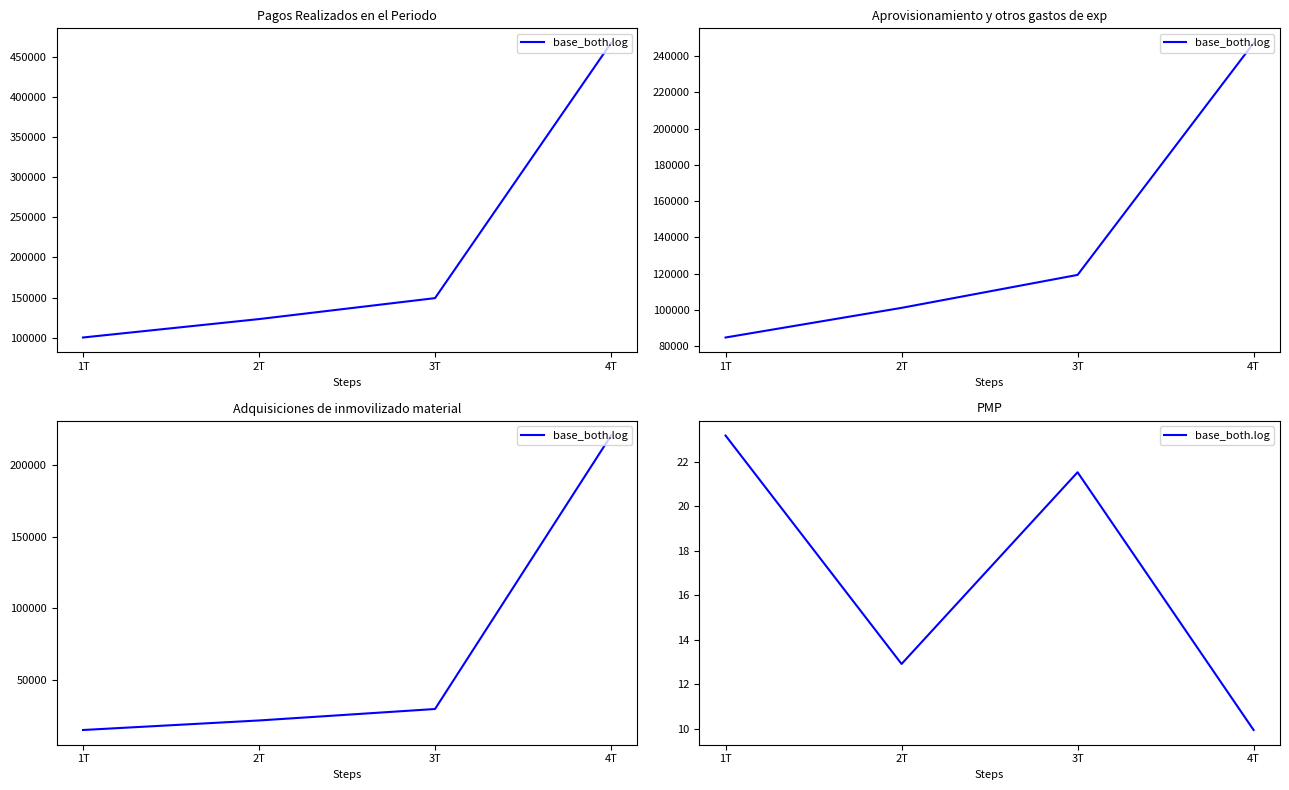

The chart shows a value of 7.7 at 1T. True or false?

False